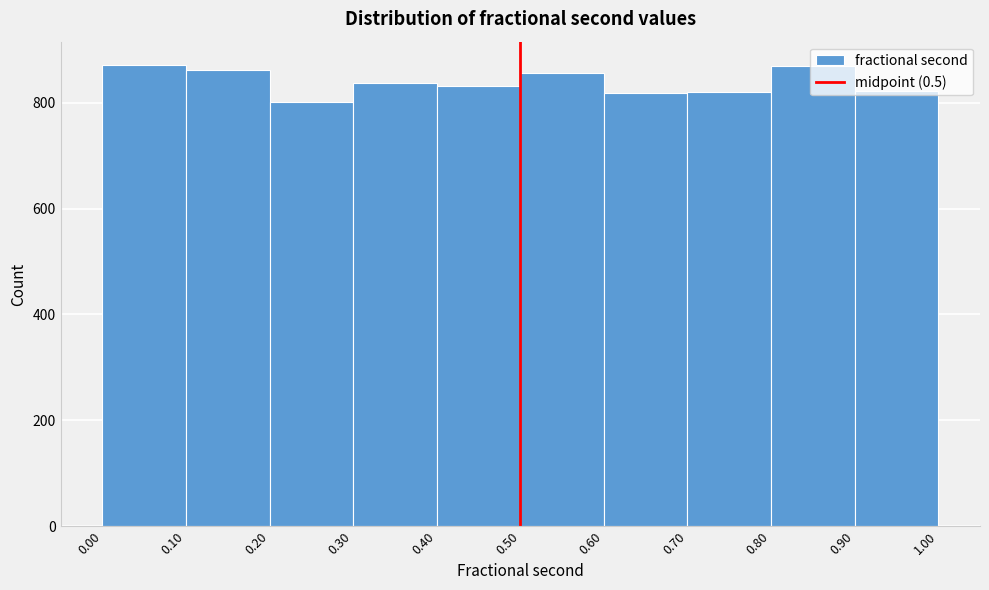

Reading left to right, list every bar in this chart as the range it spans on the x-axis followed by its height. The values are not printed on the chart, so give them approximately, as read against the axis.

0.00 to 0.10: 880
0.10 to 0.20: 860
0.20 to 0.30: 800
0.30 to 0.40: 840
0.40 to 0.50: 840
0.50 to 0.60: 860
0.60 to 0.70: 820
0.70 to 0.80: 820
0.80 to 0.90: 860
0.90 to 1.00: 820